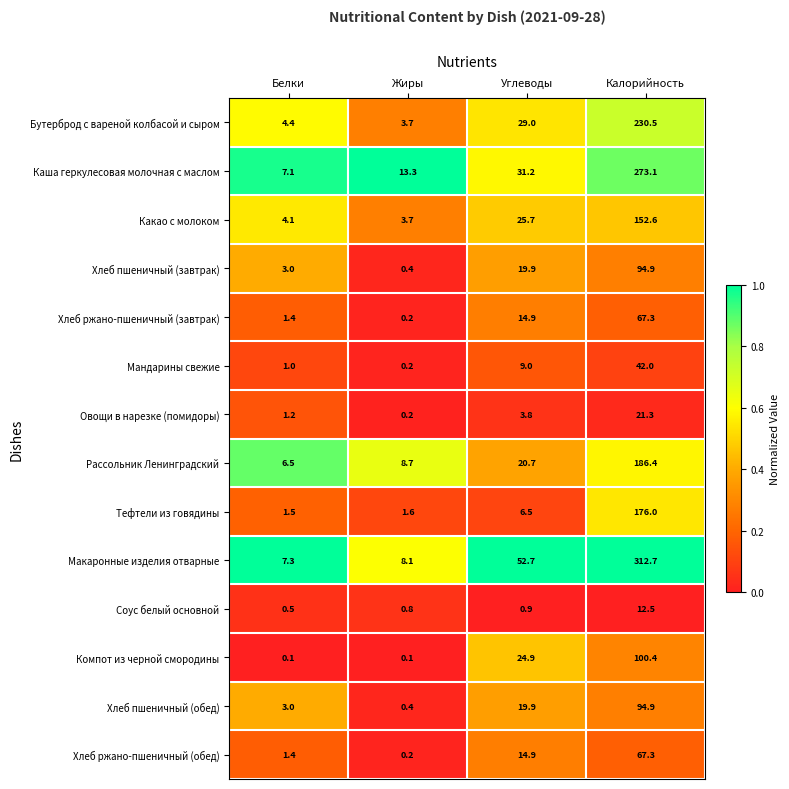

True or false: Рассольник Ленинградский has a value of 2.5 at Белки.

False